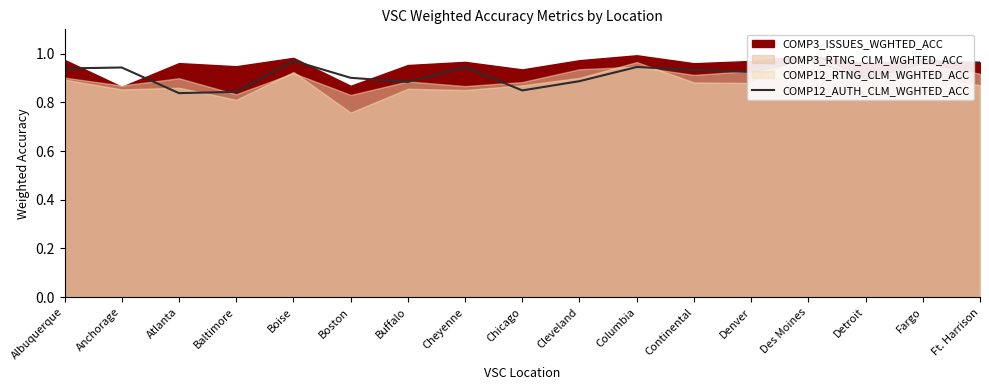

Between Chicago and Boston, which is larger?

Boston